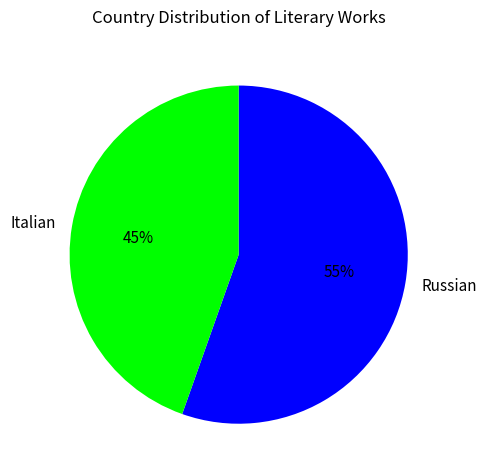

Which category accounts for the majority?

Russian